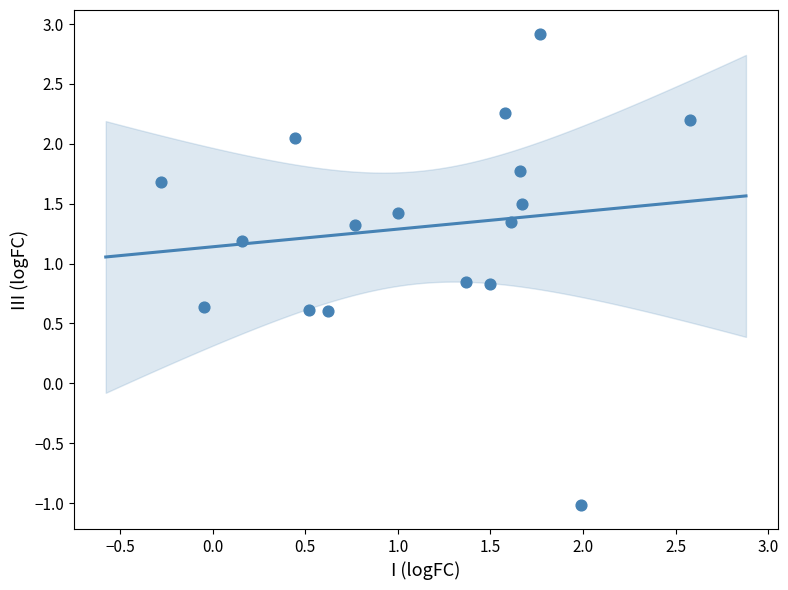

What is the range of X values (max minus min)?

2.9